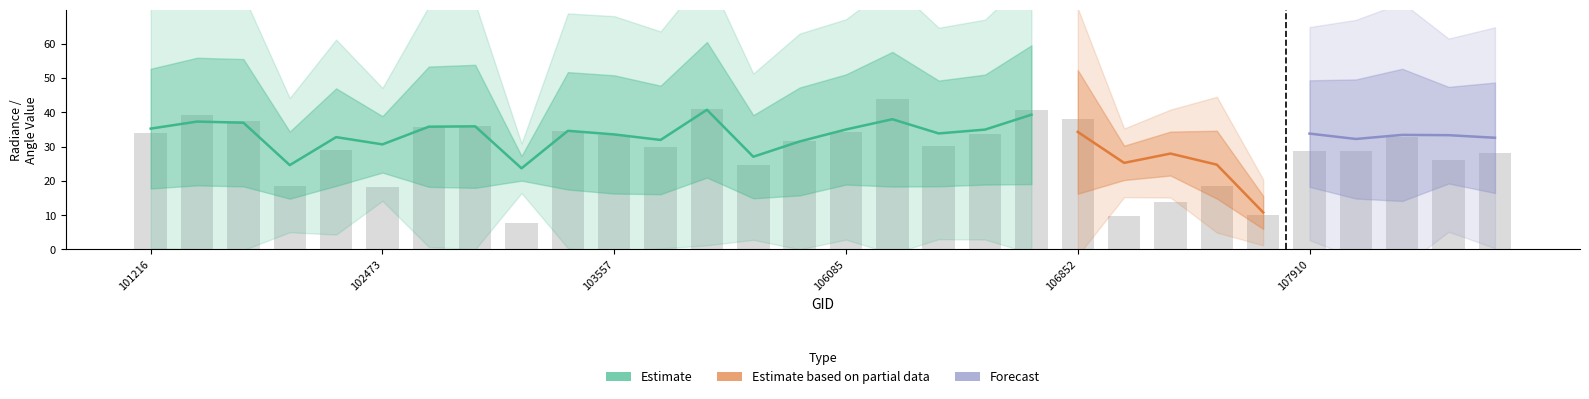

Is it true that dnbrad equals 44.5 at 103919?

False